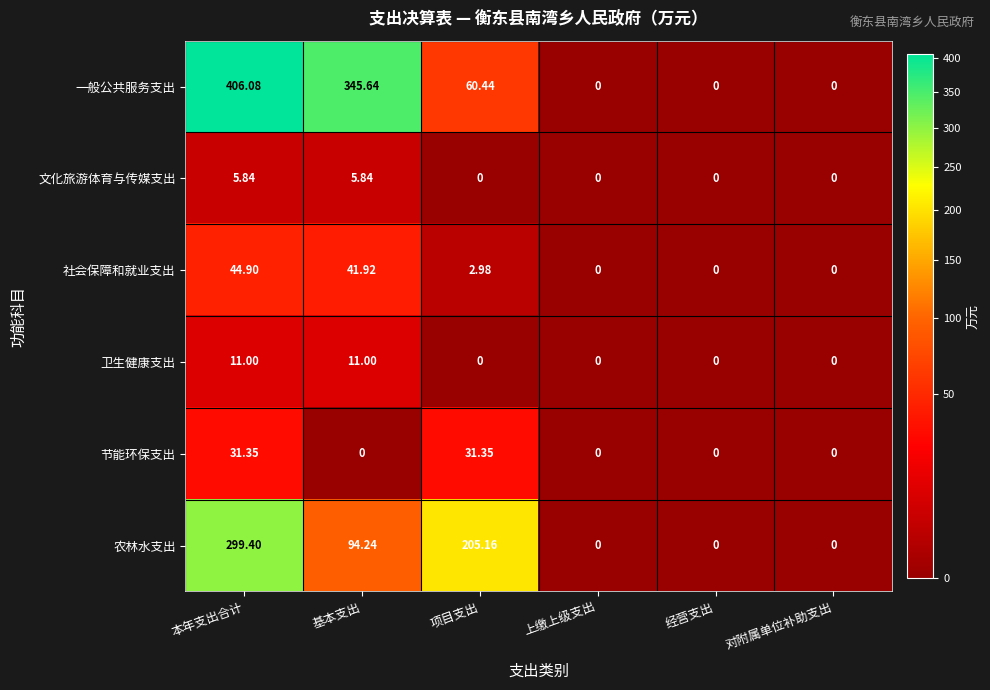

Which category has the highest value across all series?

本年支出合计